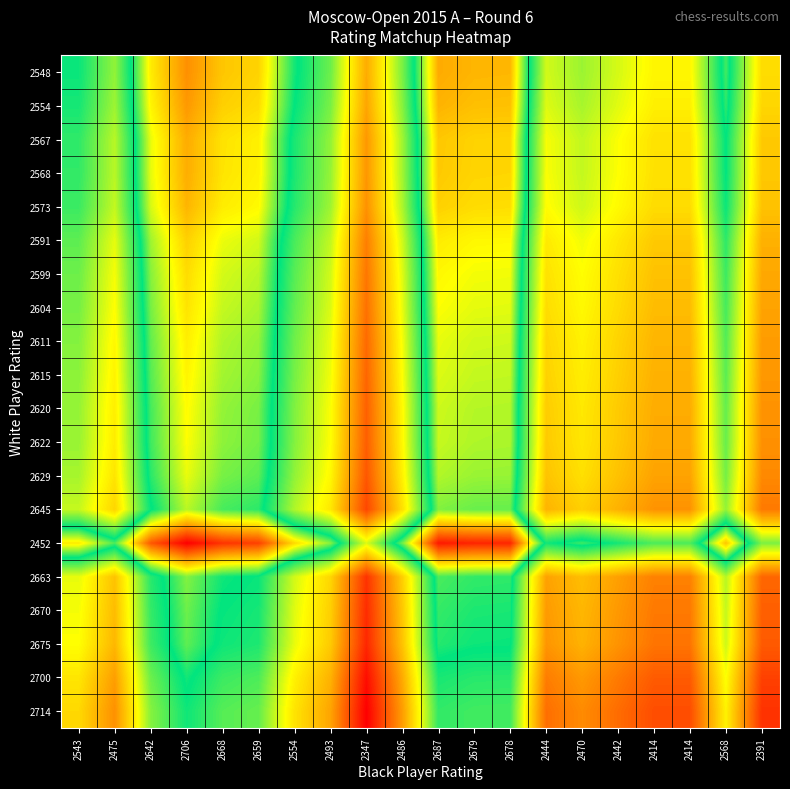

Rank the series at 2347 from highest to lowest value.

2714, 2700, 2675, 2670, 2663, 2645, 2629, 2622, 2620, 2615, 2611, 2604, 2599, 2591, 2573, 2568, 2567, 2554, 2548, 2452